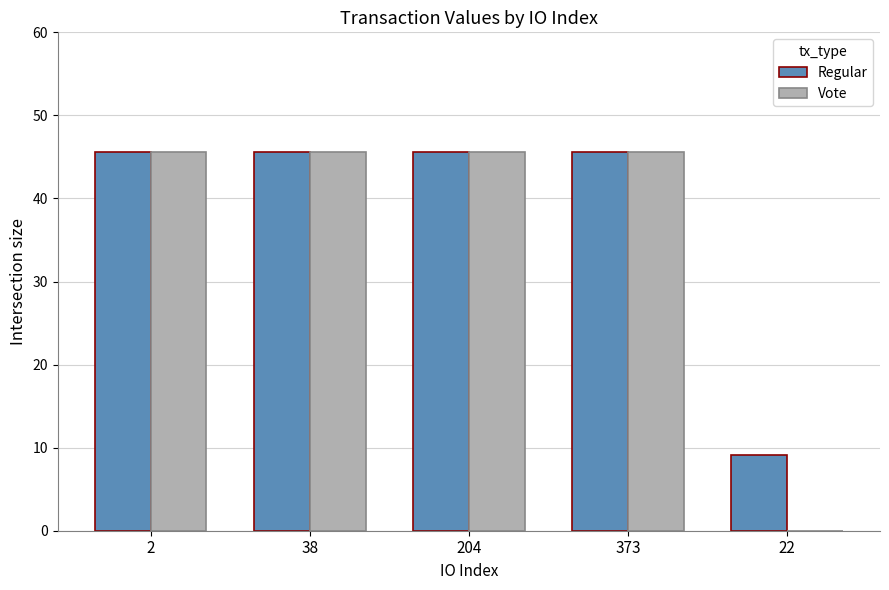

Is it true that Vote equals 13.5 at 373?

False